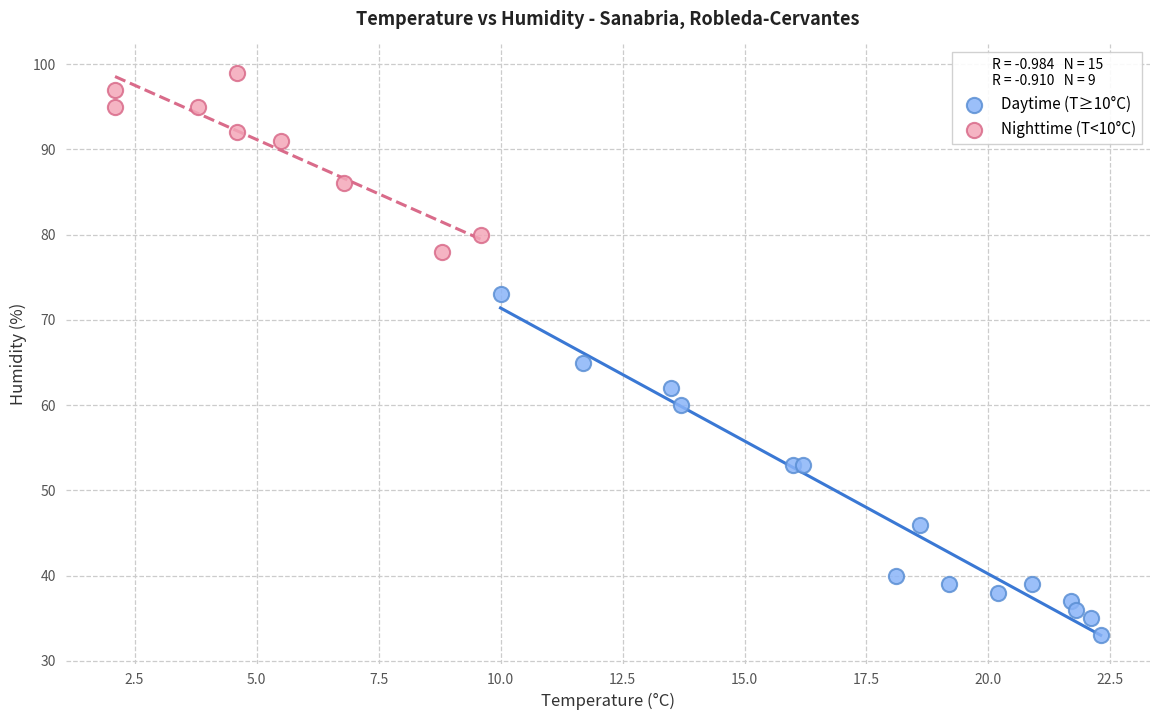

Which series reaches the maximum Y coordinate?

Nighttime (T<10°C)